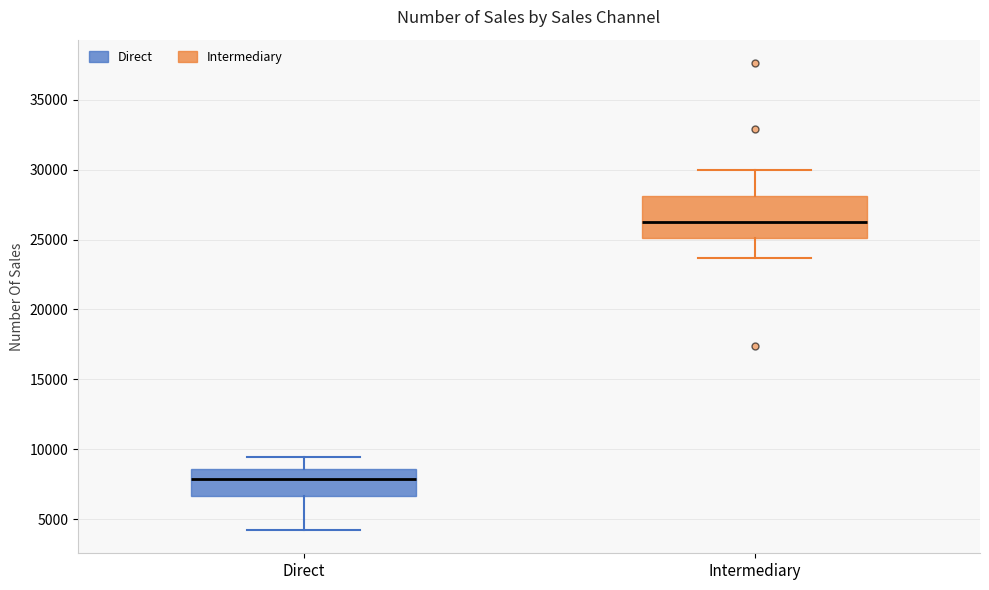

Reading left to right, transcribe this box plot: for each box, give where its median line is, the range the box spans, and where its two whiskers end, as read against the y-axis. The values are not printed on the chart, so give them approximately, as read against the axis.

Direct: median 8000, box 6500 to 8500, whiskers 4000 to 9500
Intermediary: median 26000, box 25000 to 28000, whiskers 23500 to 30000